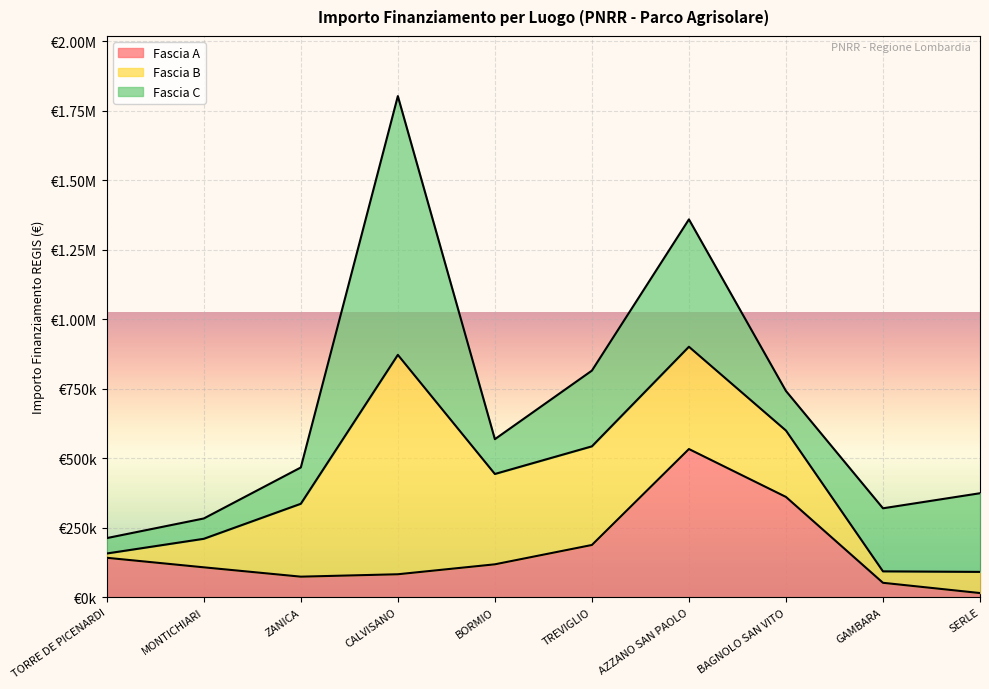

What is the difference between the highest and lowest values at TORRE DE PICENARDI?

126880.0